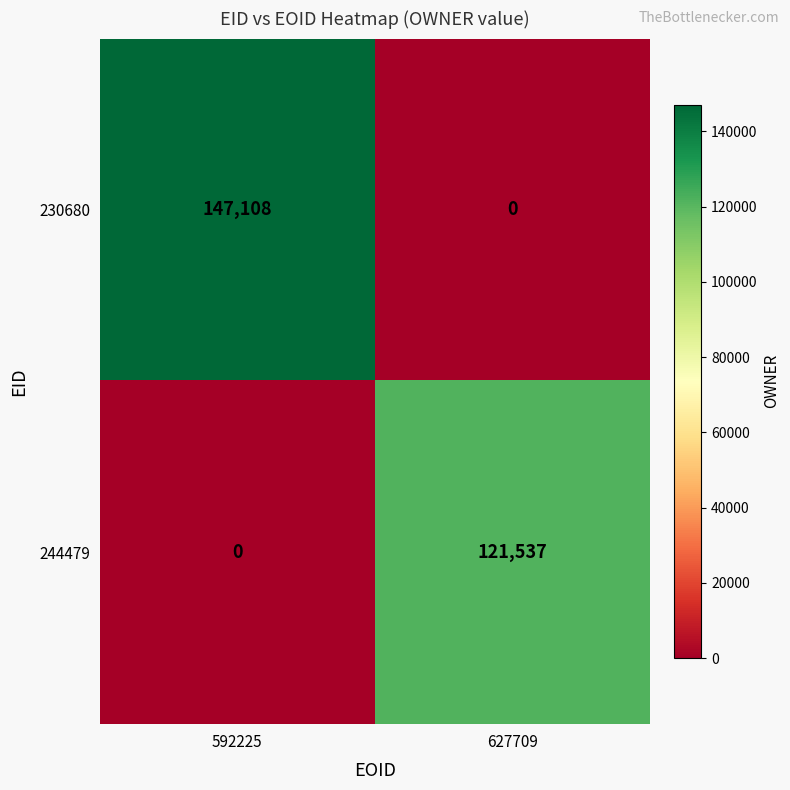

What is the difference between the 244479 values at 592225 and 627709?

121537